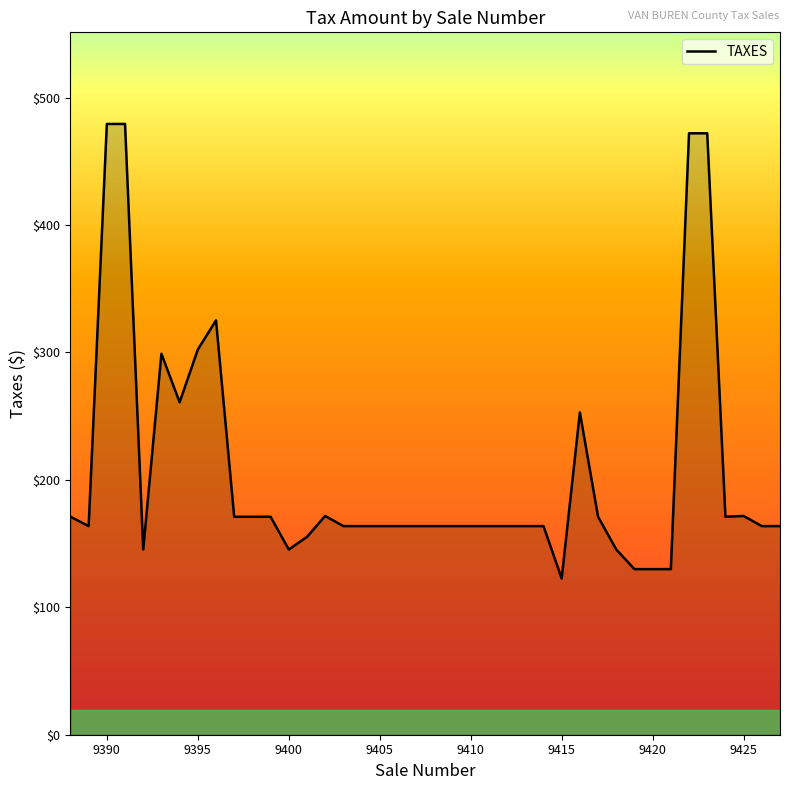

What is the maximum value shown in the chart?

479.4